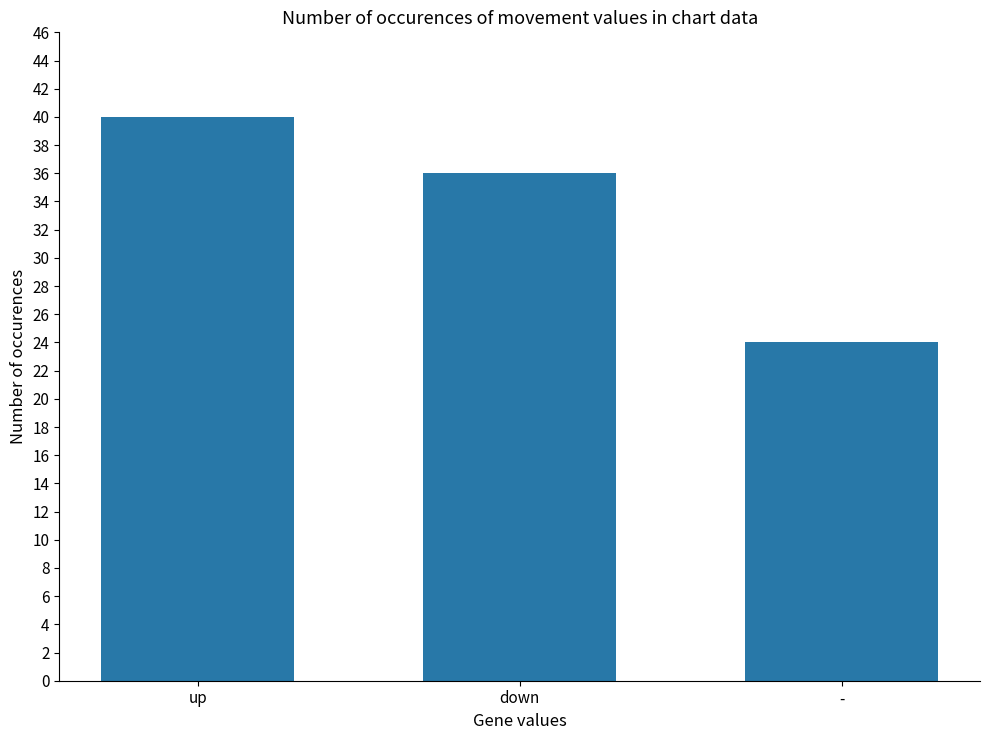

What is the minimum value shown in the chart?

24